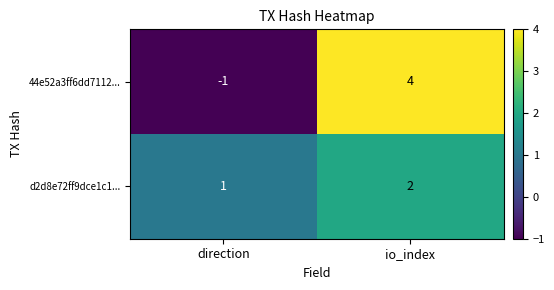

Between direction and io_index, which series saw the biggest shift?

44e52a3ff6dd7112...